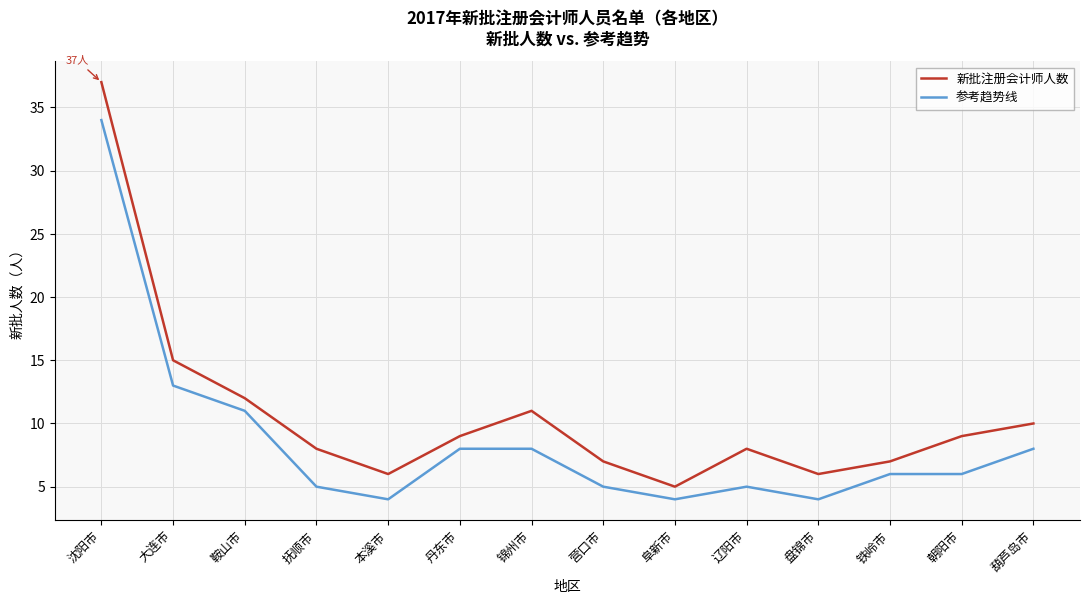

At which category is the sum across all series the highest?

沈阳市